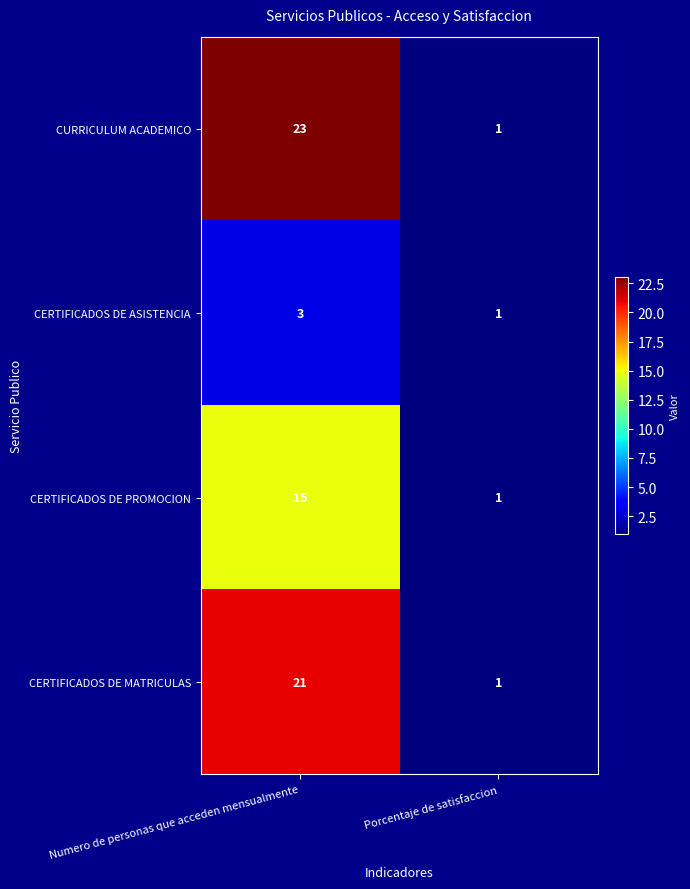

List the series in order of their peak value, lowest first.

CERTIFICADOS DE ASISTENCIA, CERTIFICADOS DE PROMOCION, CERTIFICADOS DE MATRICULAS, CURRICULUM ACADEMICO